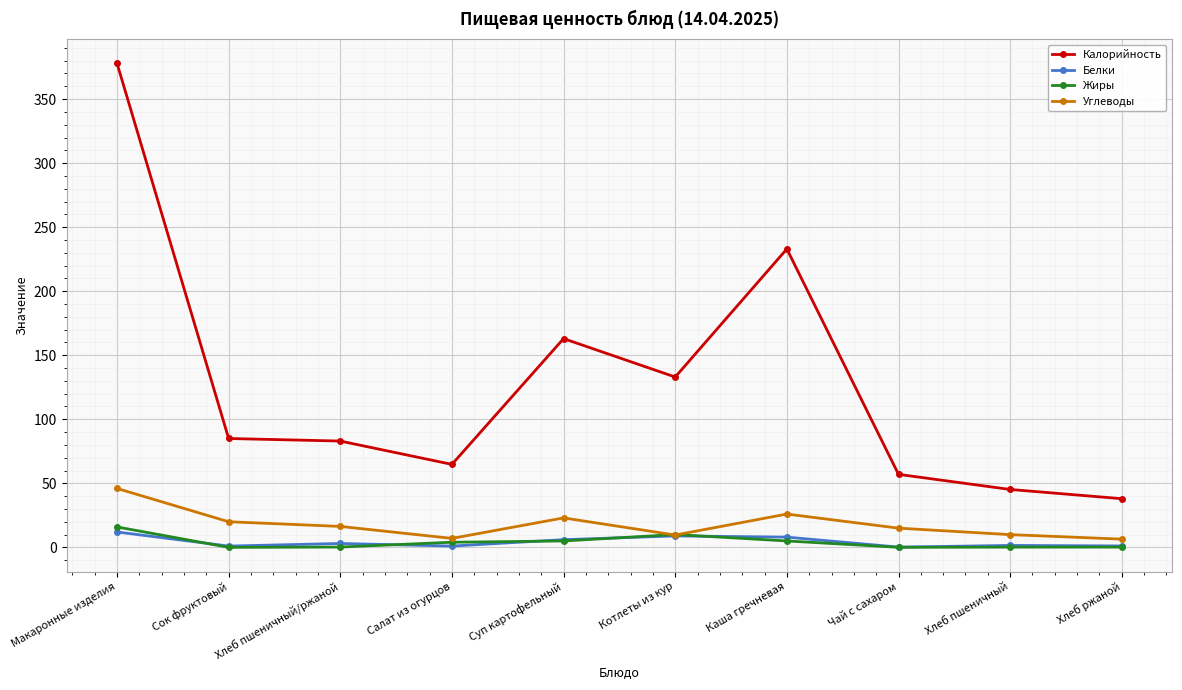

What is the label of the 2nd point from the right?

Хлеб пшеничный